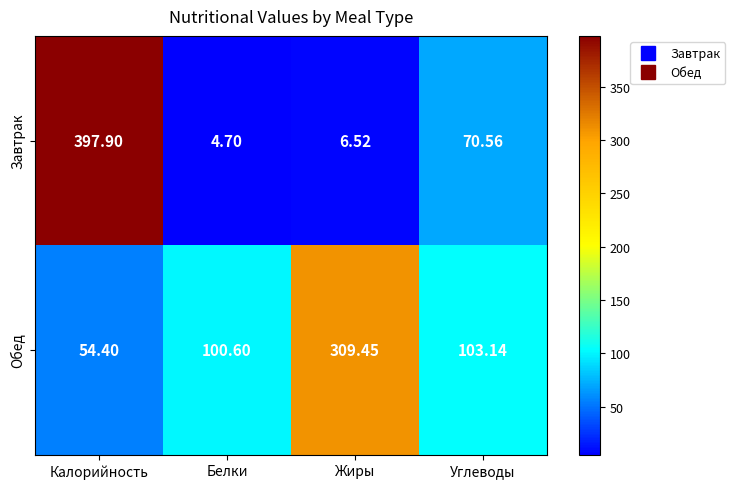

At which category is the sum across all series the highest?

Калорийность